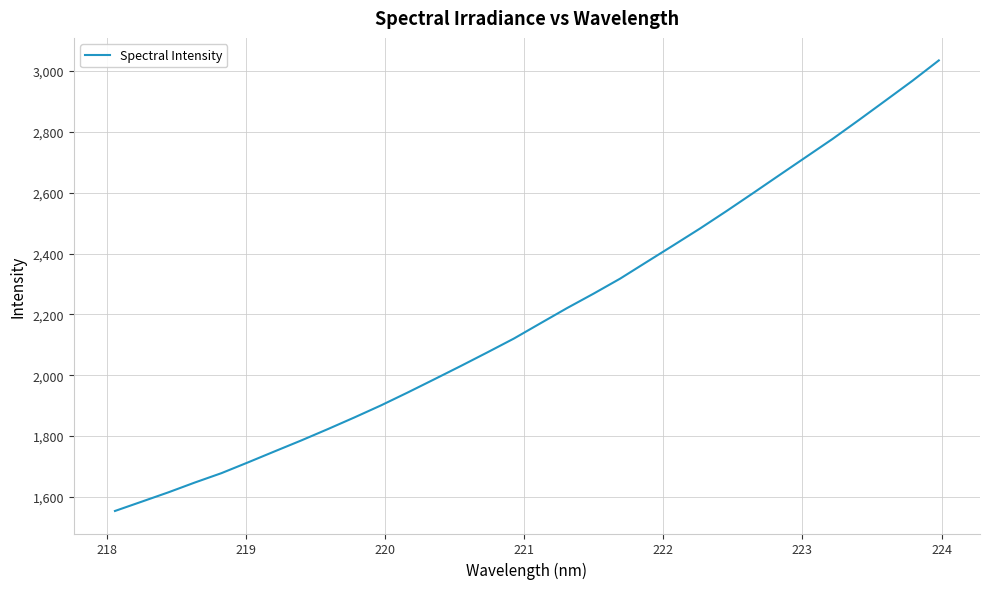

What is the maximum value shown in the chart?

3035.1